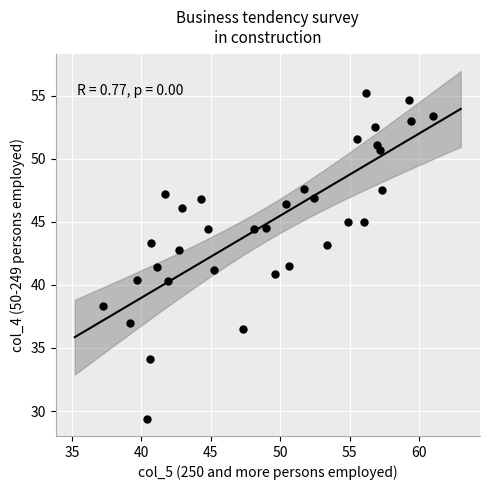

What is the range of X values (max minus min)?

23.8